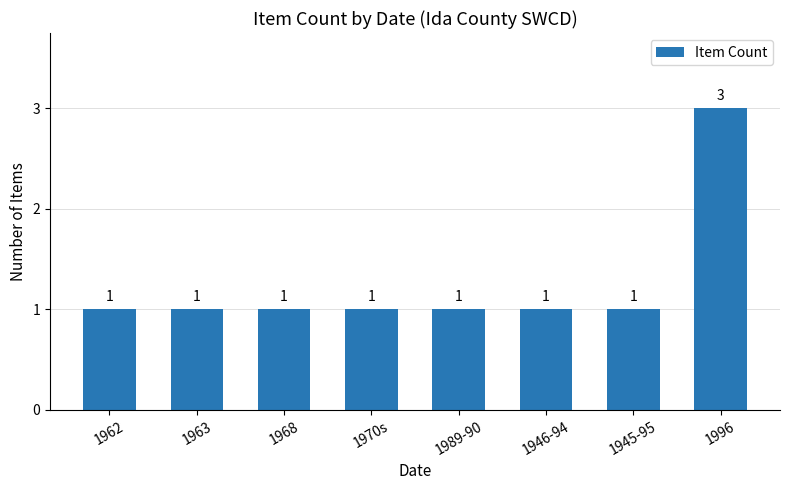

What is the maximum value shown in the chart?

3